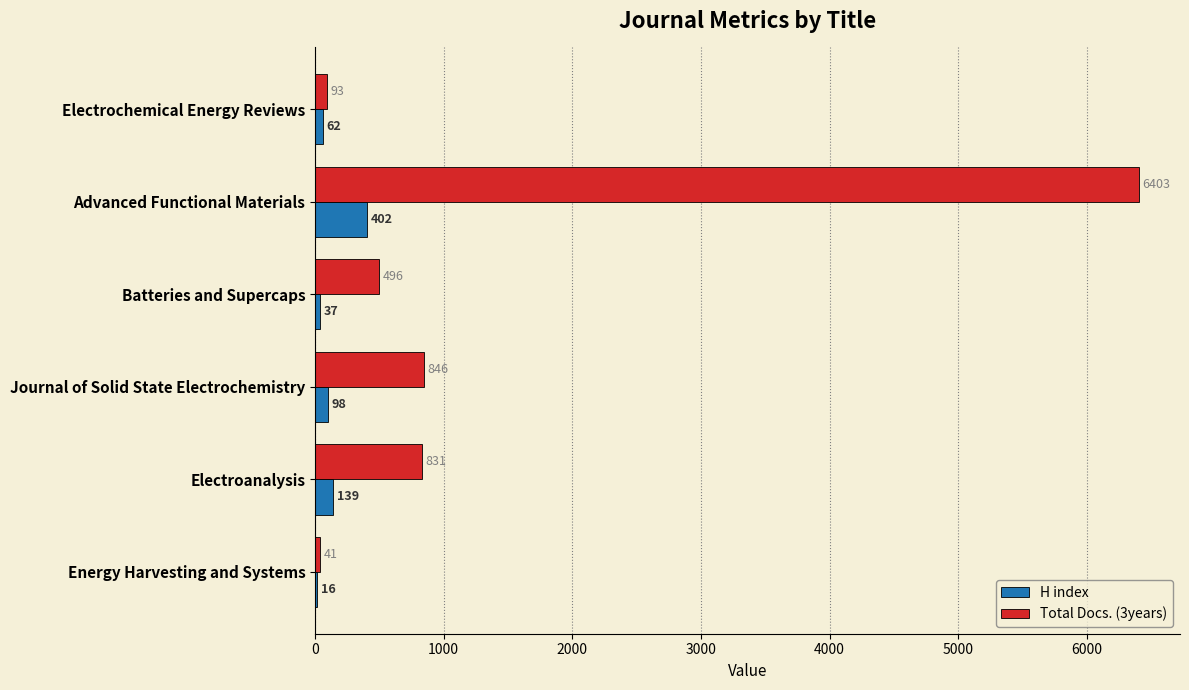

What is the maximum value shown in the chart?

6403